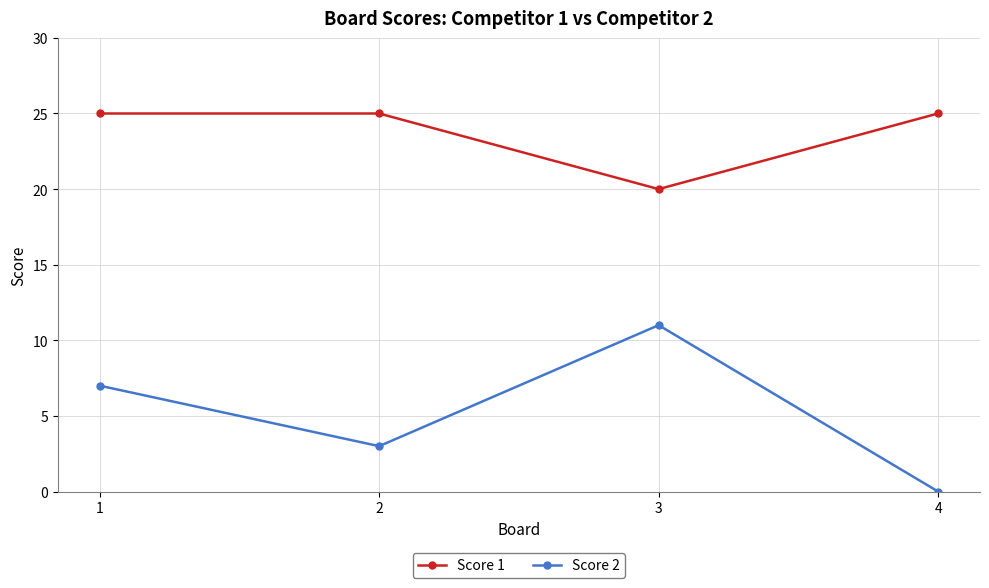

The value of Score 2 at 2 is 2. True or false?

False